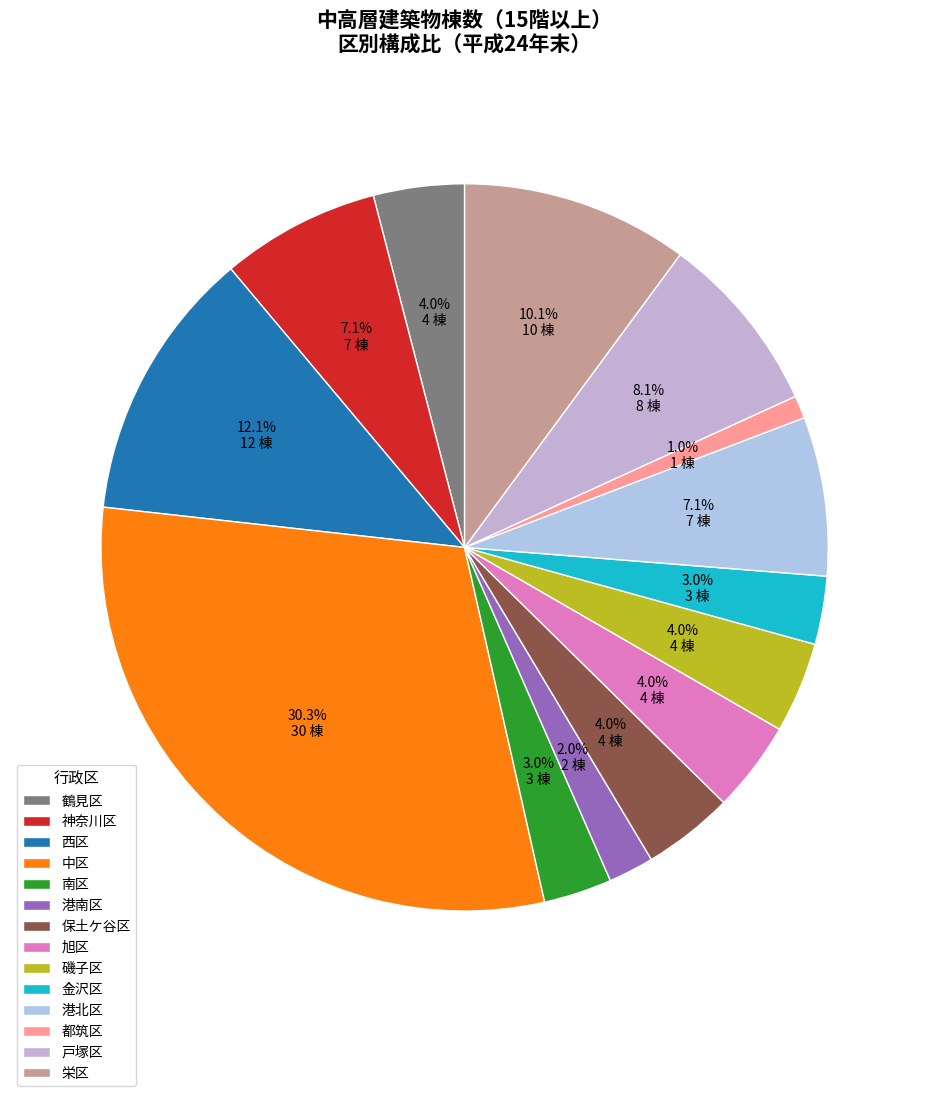

What percentage is the 神奈川区 slice, to the nearest percent?

7%